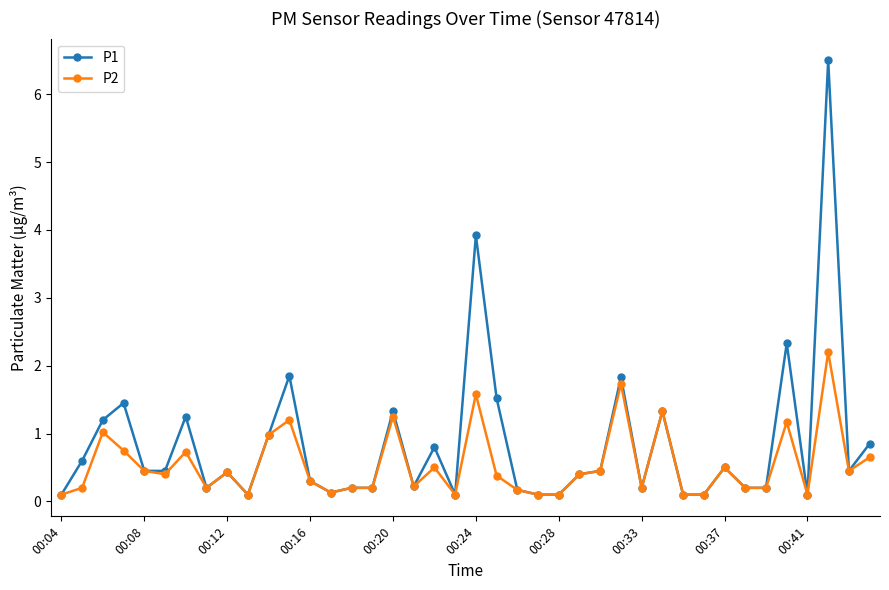

What is the greatest value displayed?

6.5